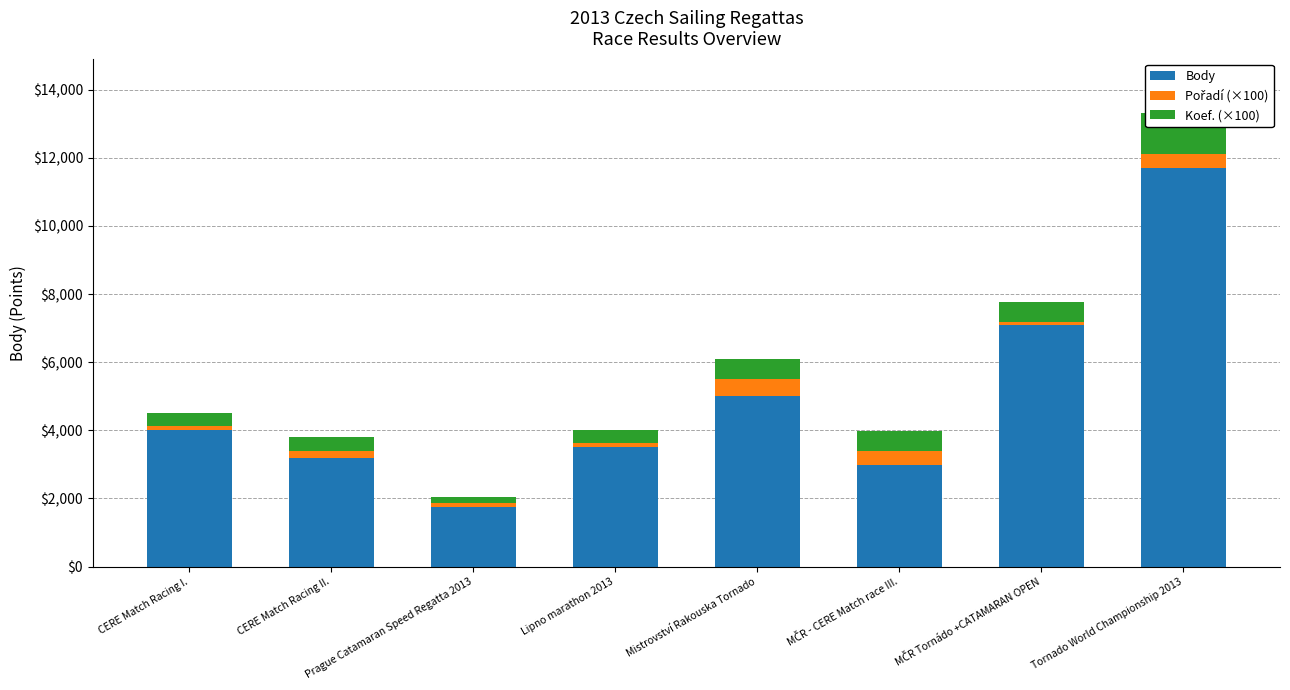

What is the total value across all series at CERE Match Racing II.?

3800